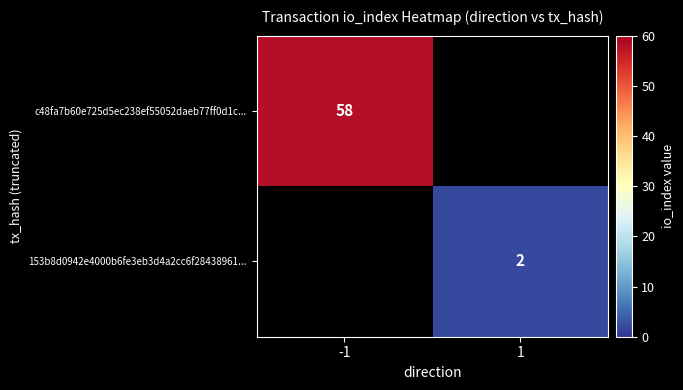

What is the maximum value shown in the chart?

58.0